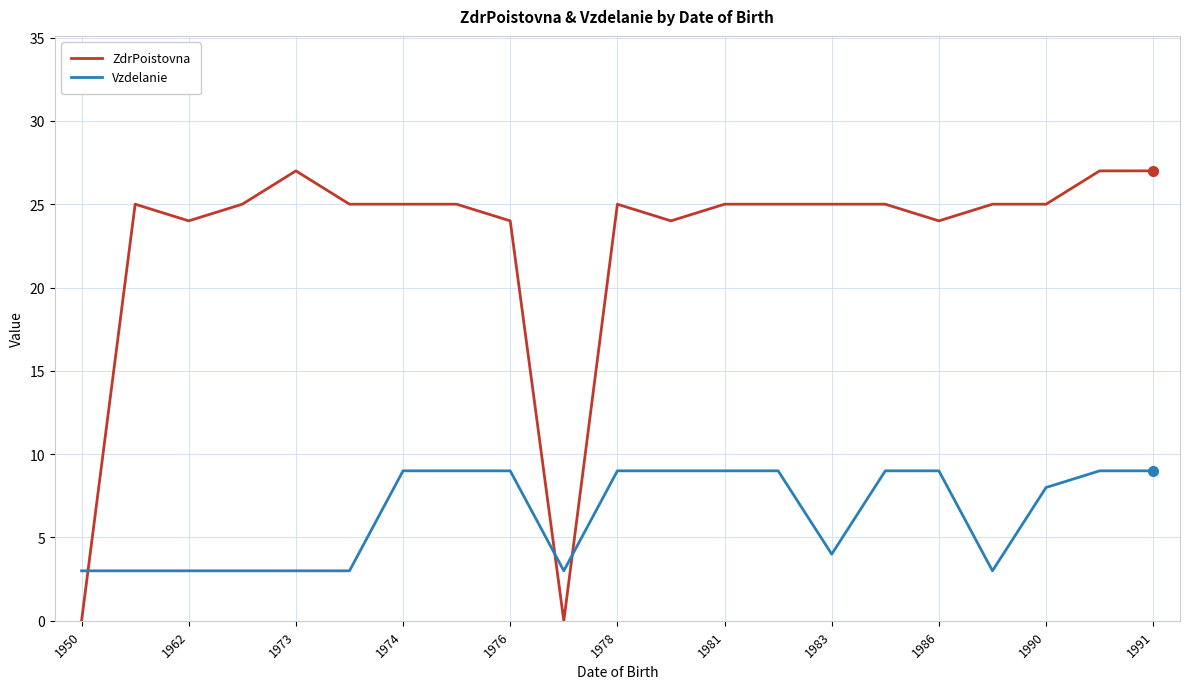

Which series has the largest range (max minus min)?

ZdrPoistovna